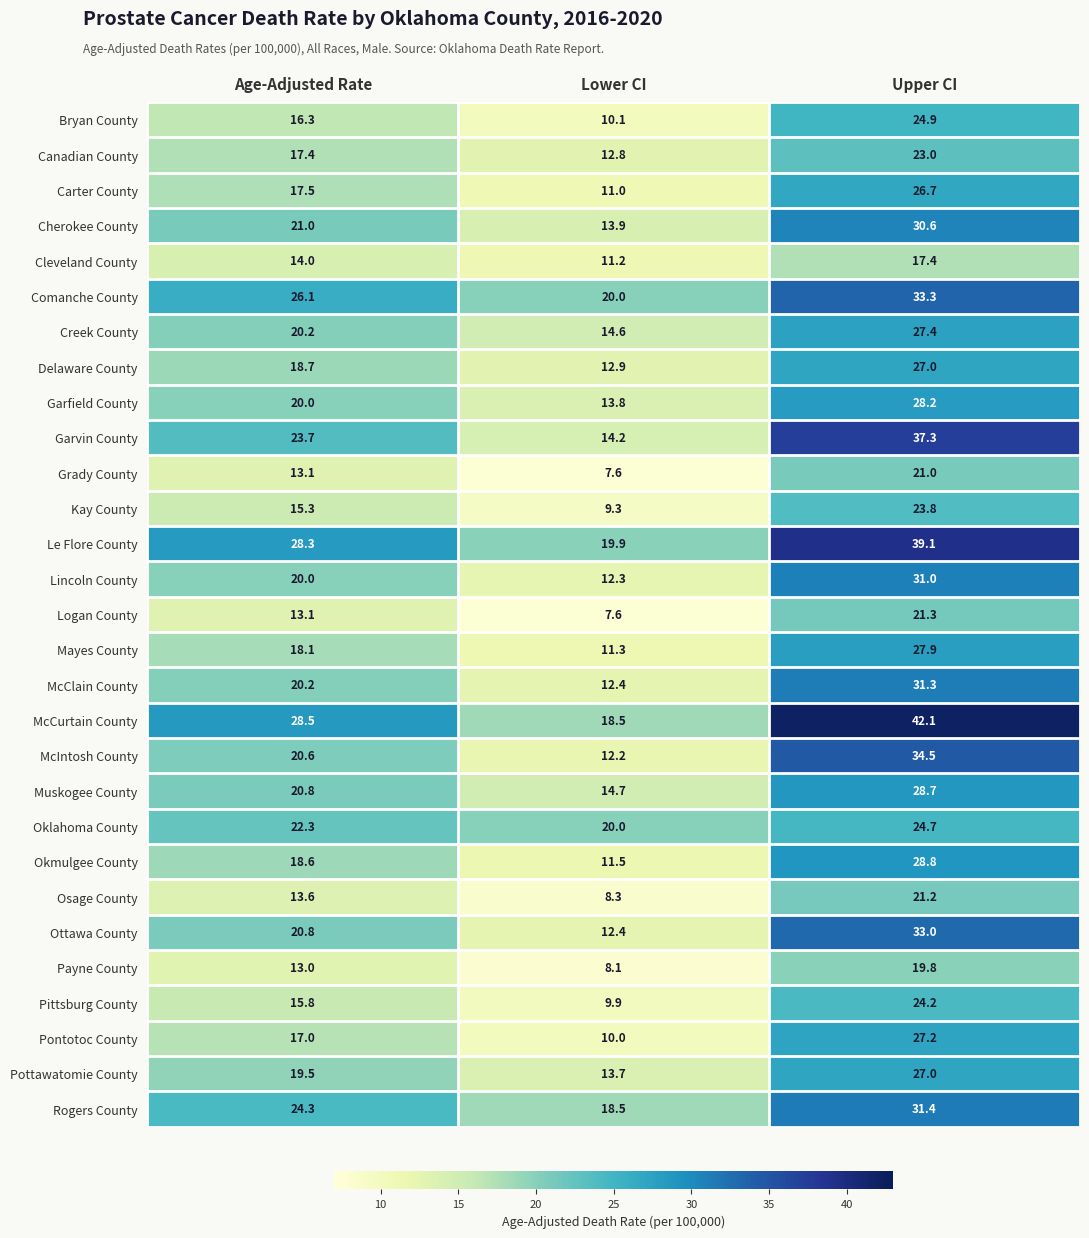

What is the total value across all series at Upper CI?

813.8